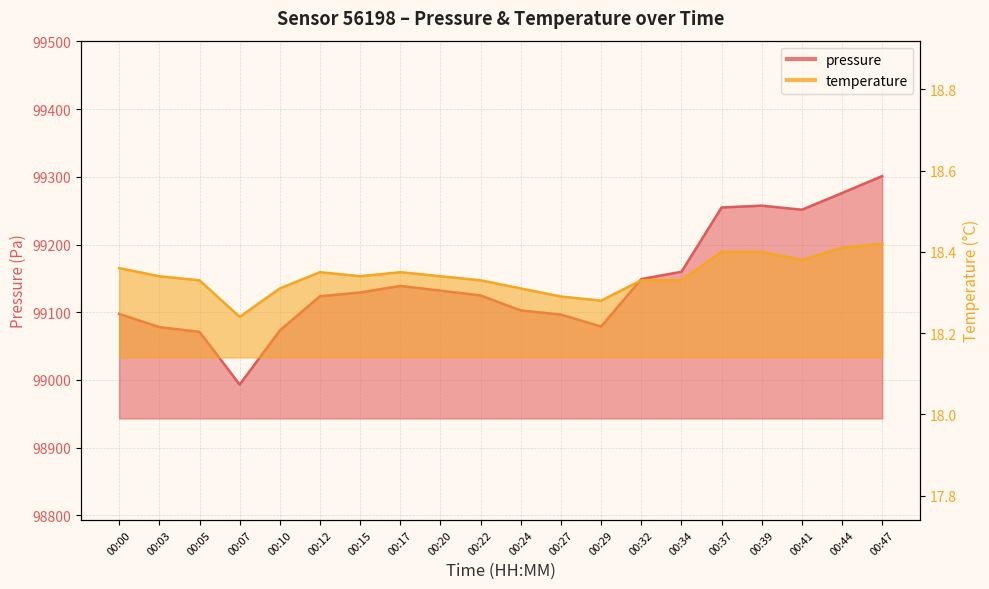

What is the sum of the temperature values at 00:10 and 00:12?

36.7